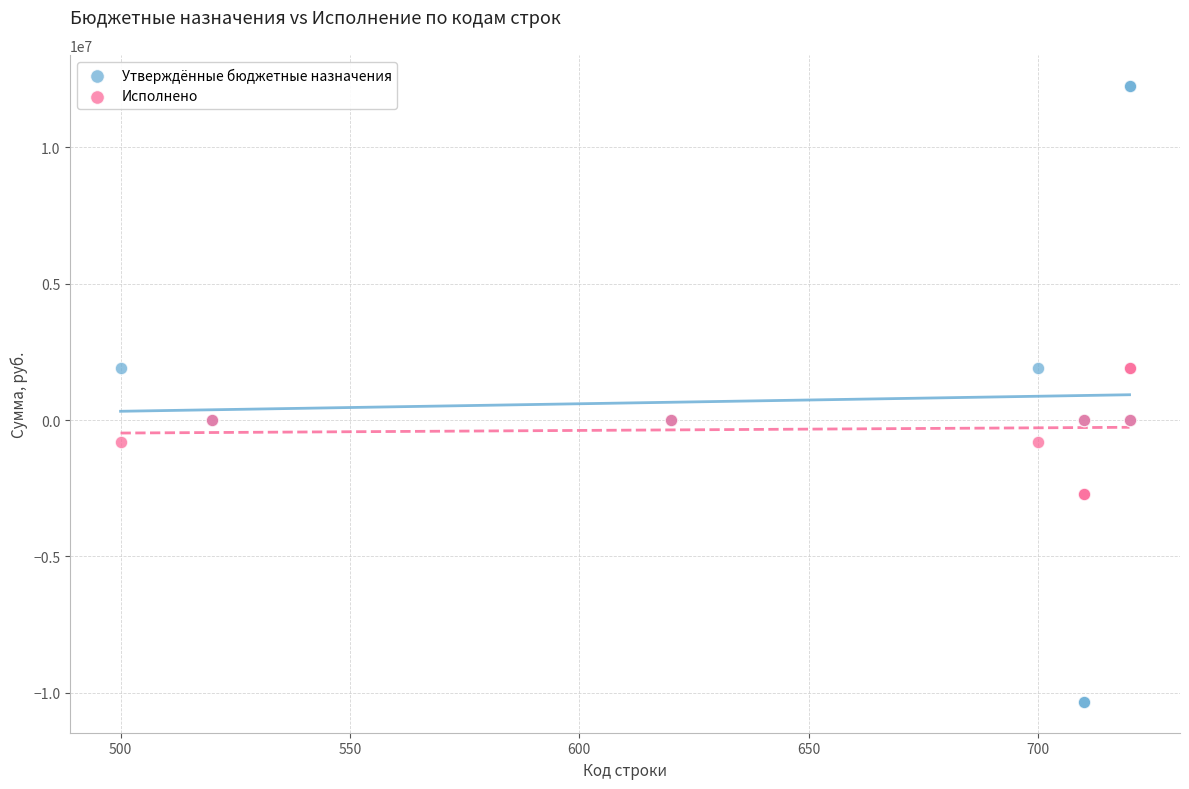

Which series reaches the maximum Y coordinate?

Утверждённые бюджетные назначения